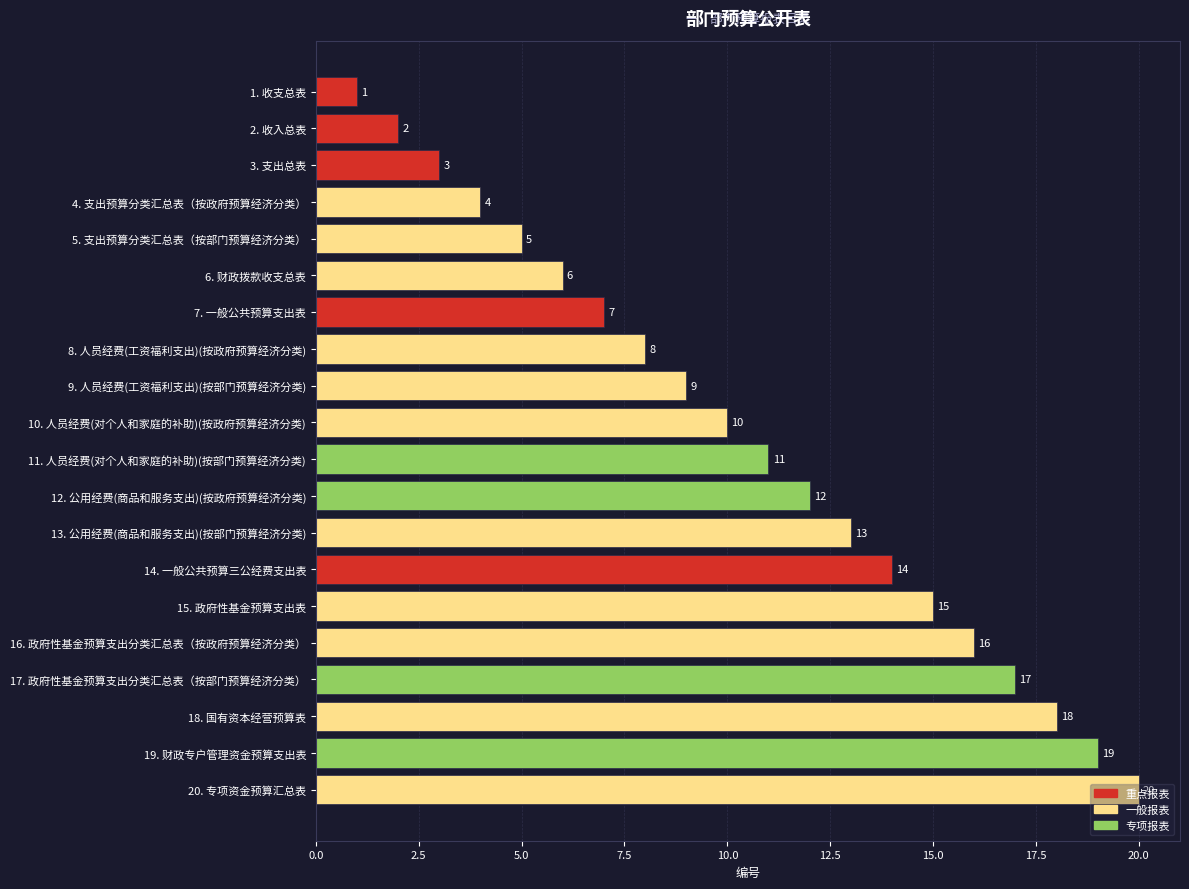

The value at 19. 财政专户管理资金预算支出表 is 26. True or false?

False